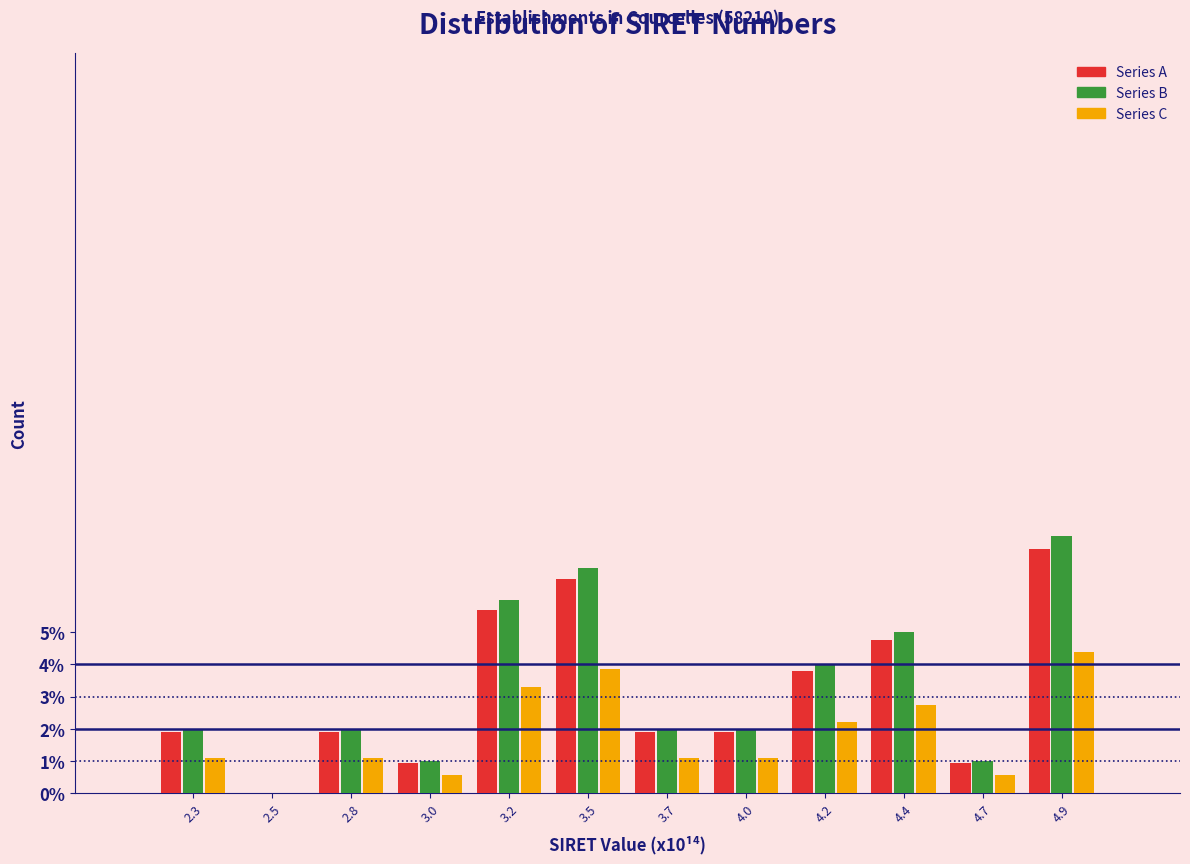

At which label does Series A reach its peak?

4.9